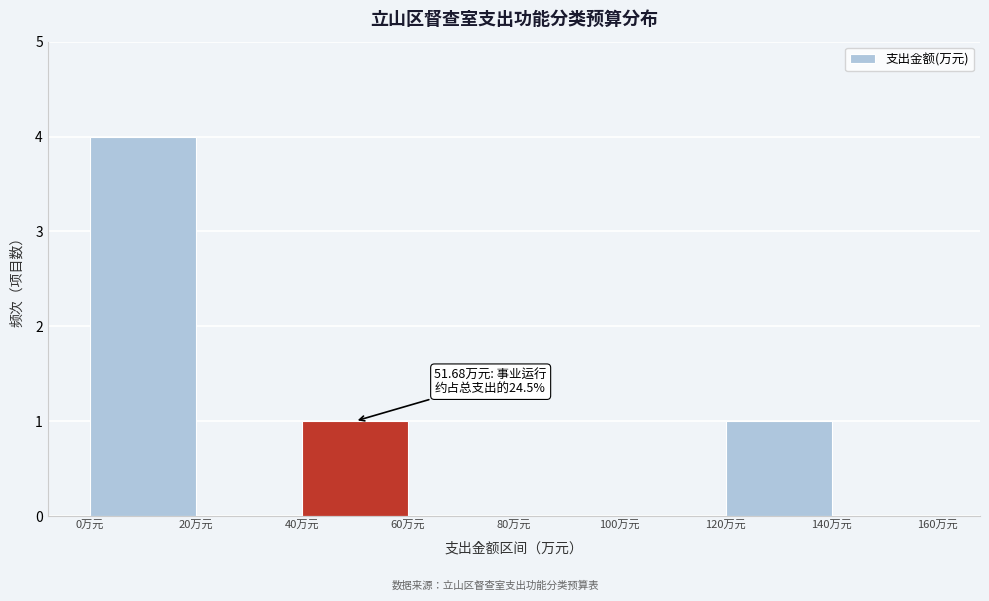

Over which range of the x-axis is the bar tallest?

0 to 20